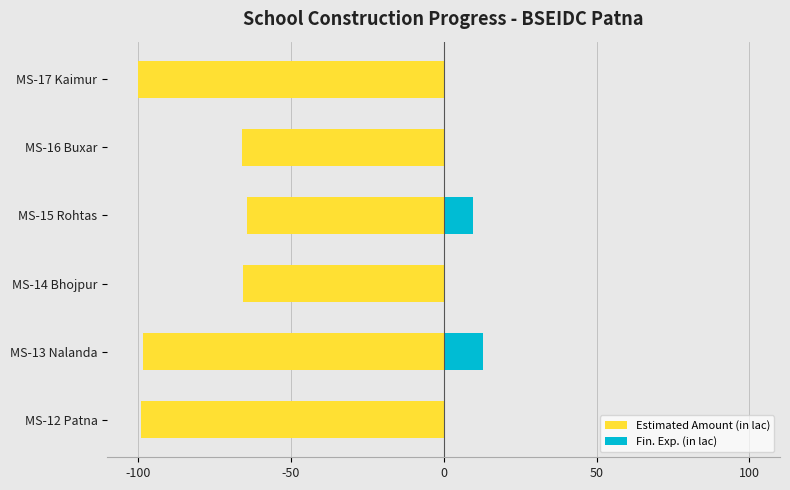

True or false: Fin. Exp. (in lac) has a value of -4.5 at MS-17 Kaimur.

False